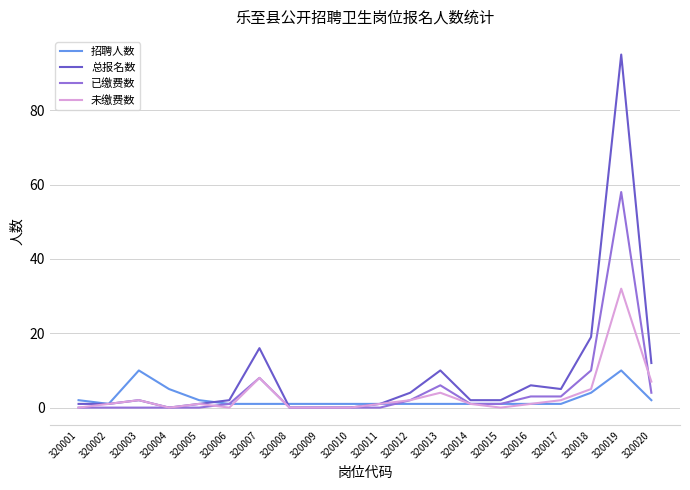

At how many categories does at least one series exceed 75?

1